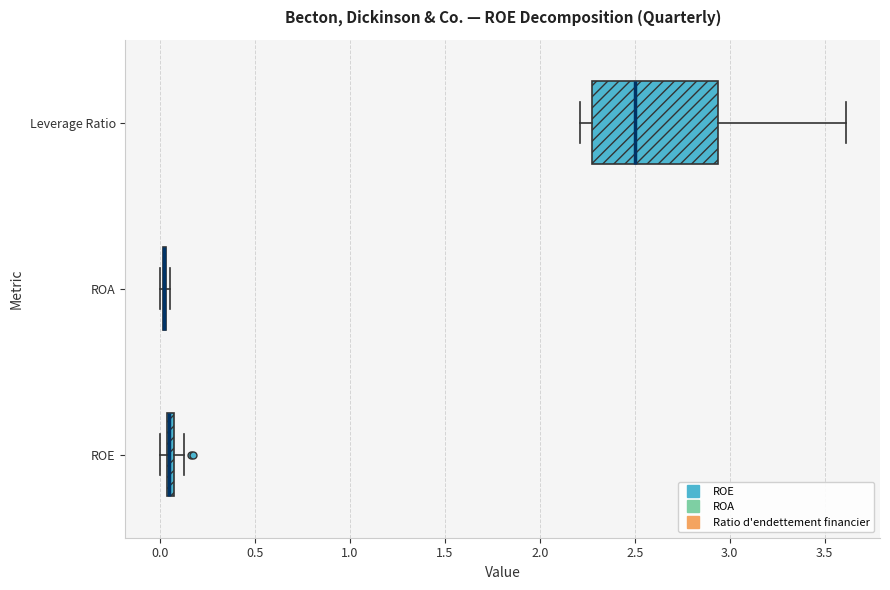

Where does the left whisker of the box for Leverage Ratio end on the x-axis? The values are not printed on the chart, so give them approximately, as read against the axis.

2.20